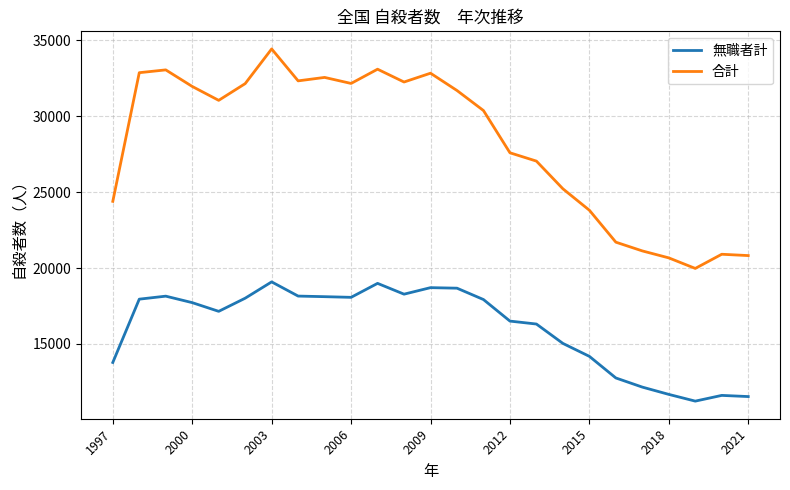

Rank the series by their average value, from lowest to highest.

無職者計, 合計